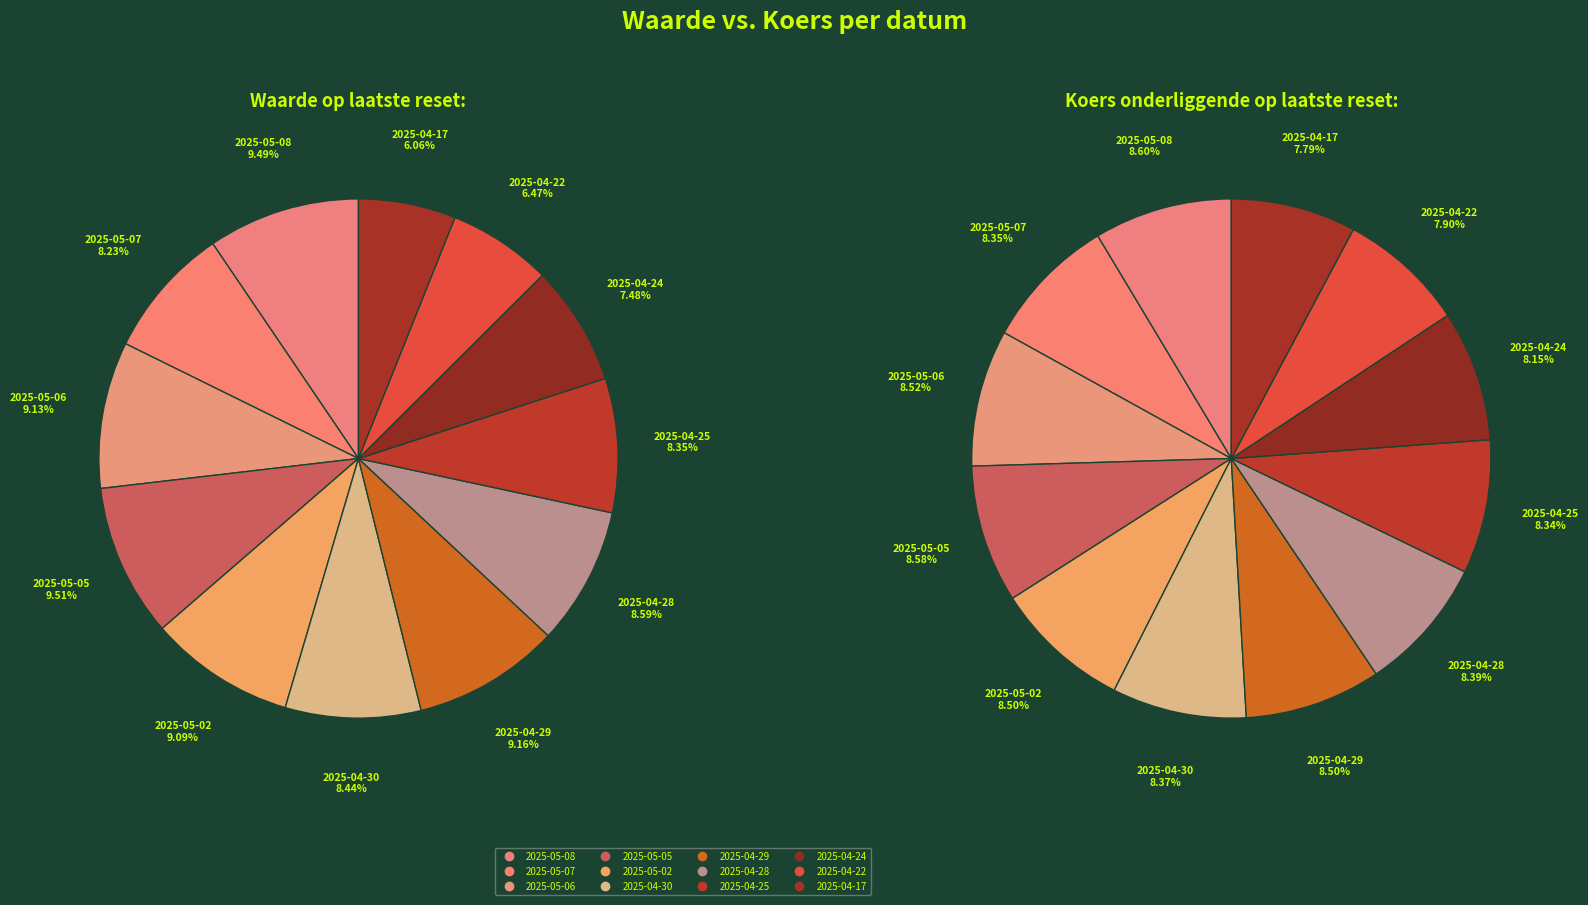

To the nearest percent, what is the average slice percentage?

8%